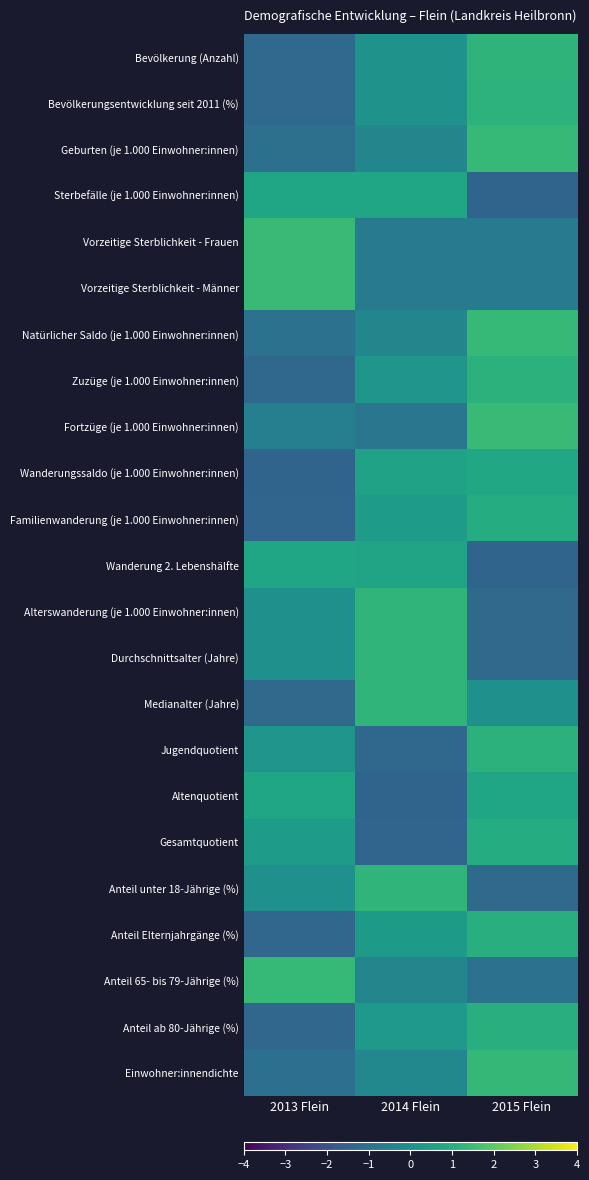

What is the smallest value displayed?

-1.4